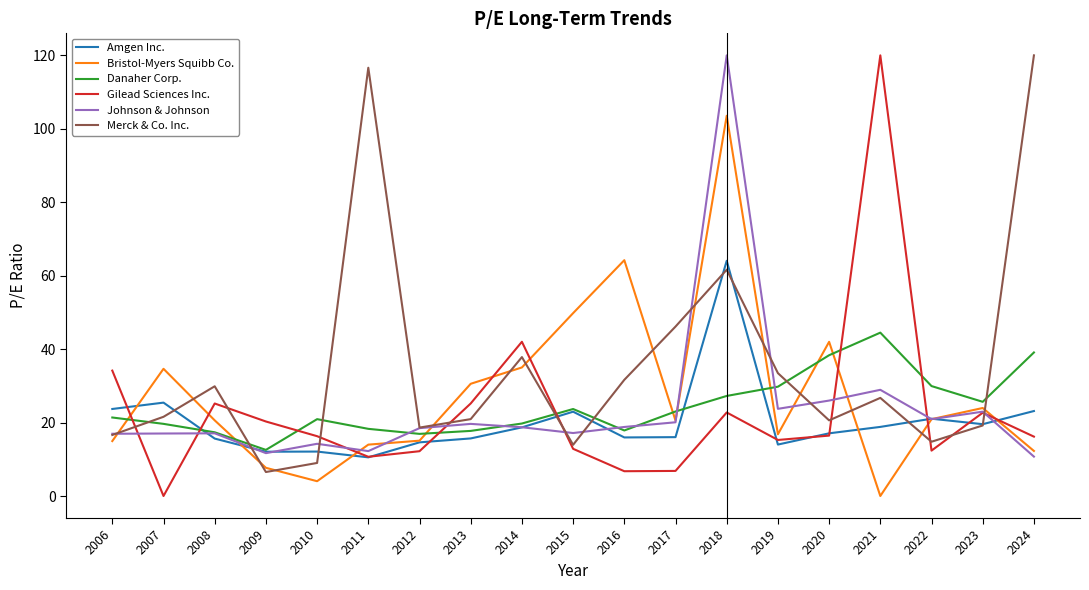

What are all the series names shown in the legend?

Amgen Inc., Bristol-Myers Squibb Co., Danaher Corp., Gilead Sciences Inc., Johnson & Johnson, Merck & Co. Inc.